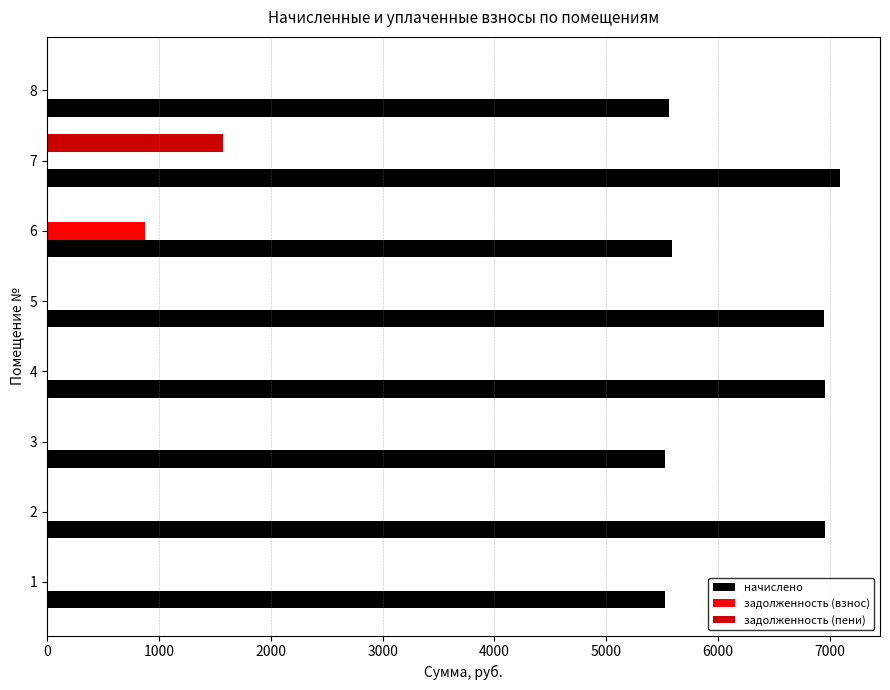

At which category is the sum across all series the highest?

7